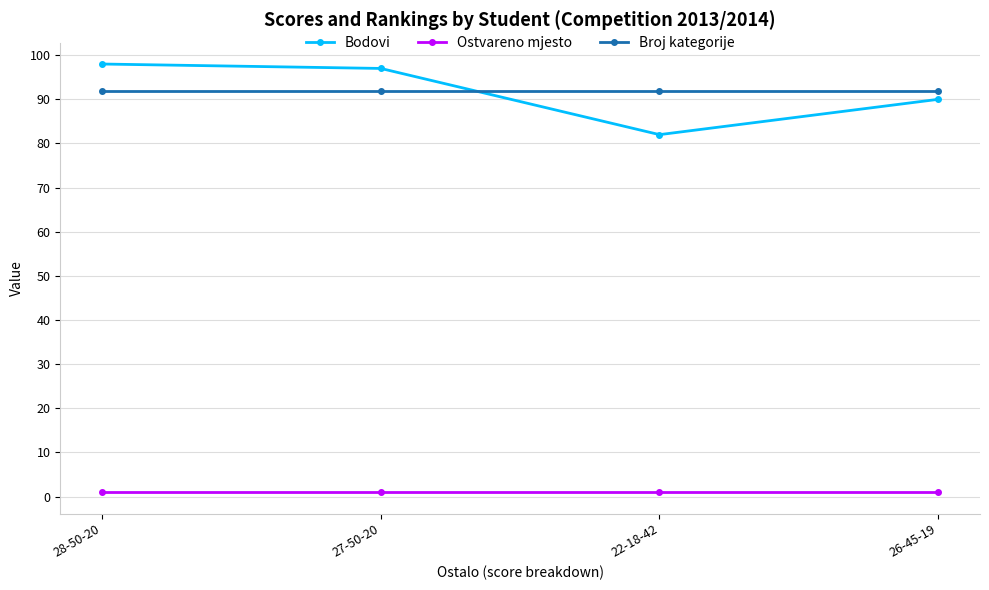

What is the smallest value displayed?

1